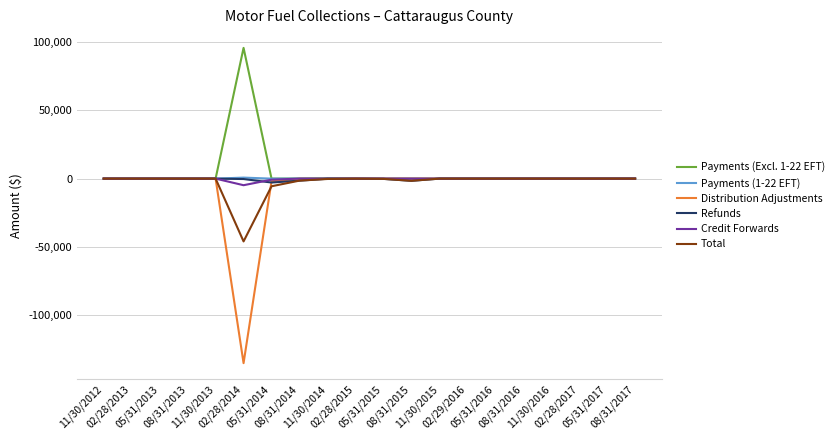

Which series has the widest spread of values?

Distribution Adjustments